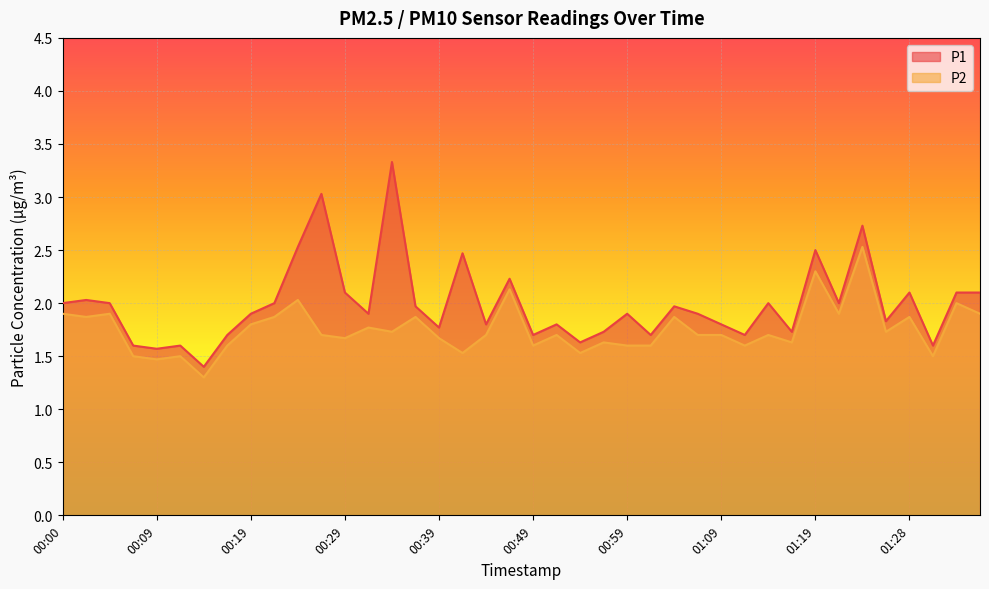

True or false: P2 and P1 cross at least once.

False